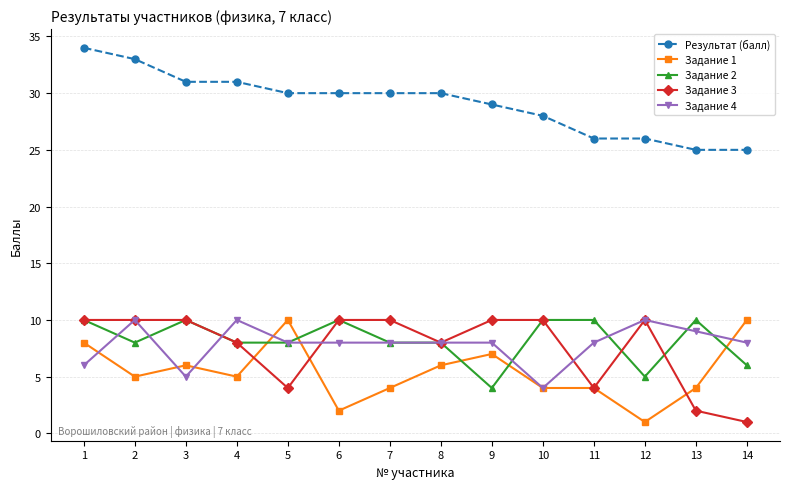

What is the value of the Задание 1 point at the 6th from the left?

2